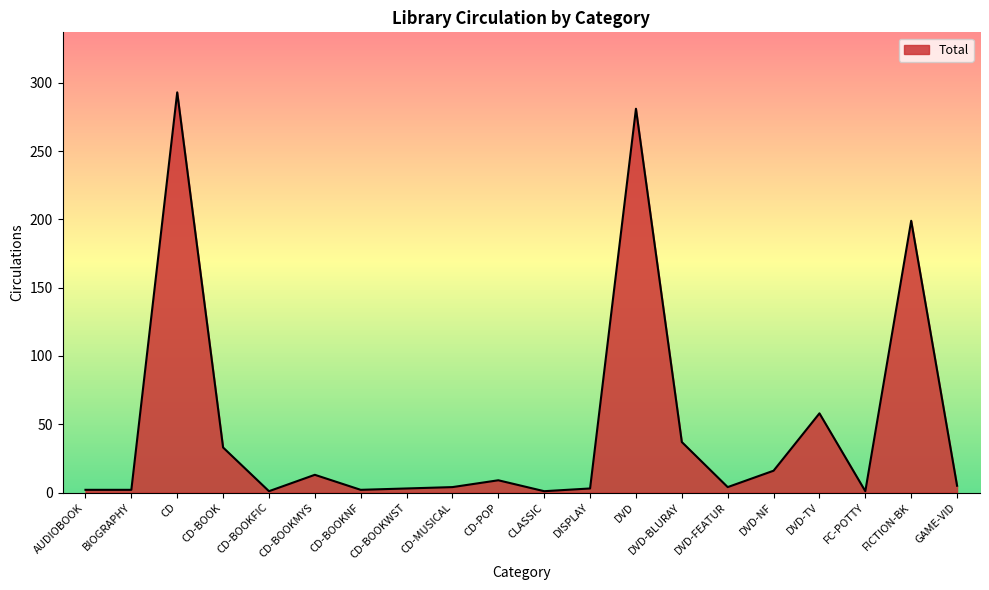

Where is the data nearest to the value 147?

FICTION-BK